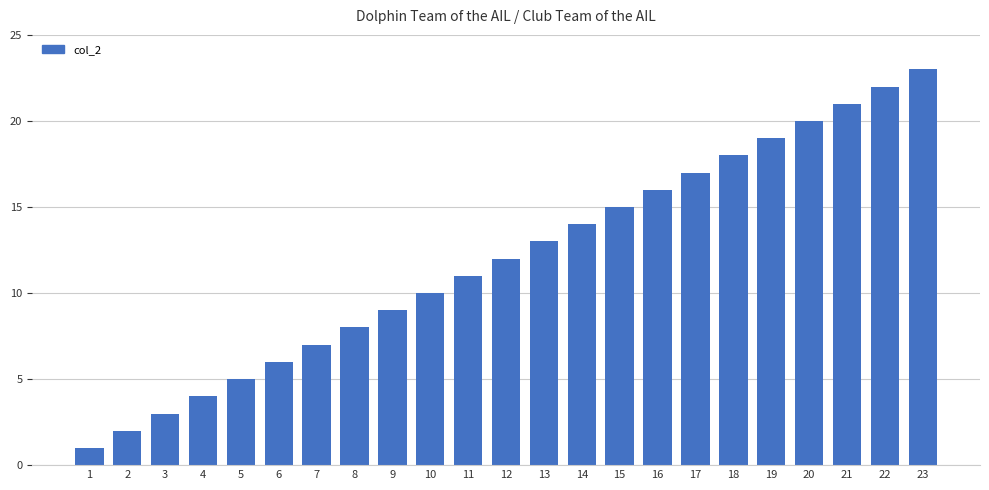

List the labels in order of value, largest first.

23, 22, 21, 20, 19, 18, 17, 16, 15, 14, 13, 12, 11, 10, 9, 8, 7, 6, 5, 4, 3, 2, 1